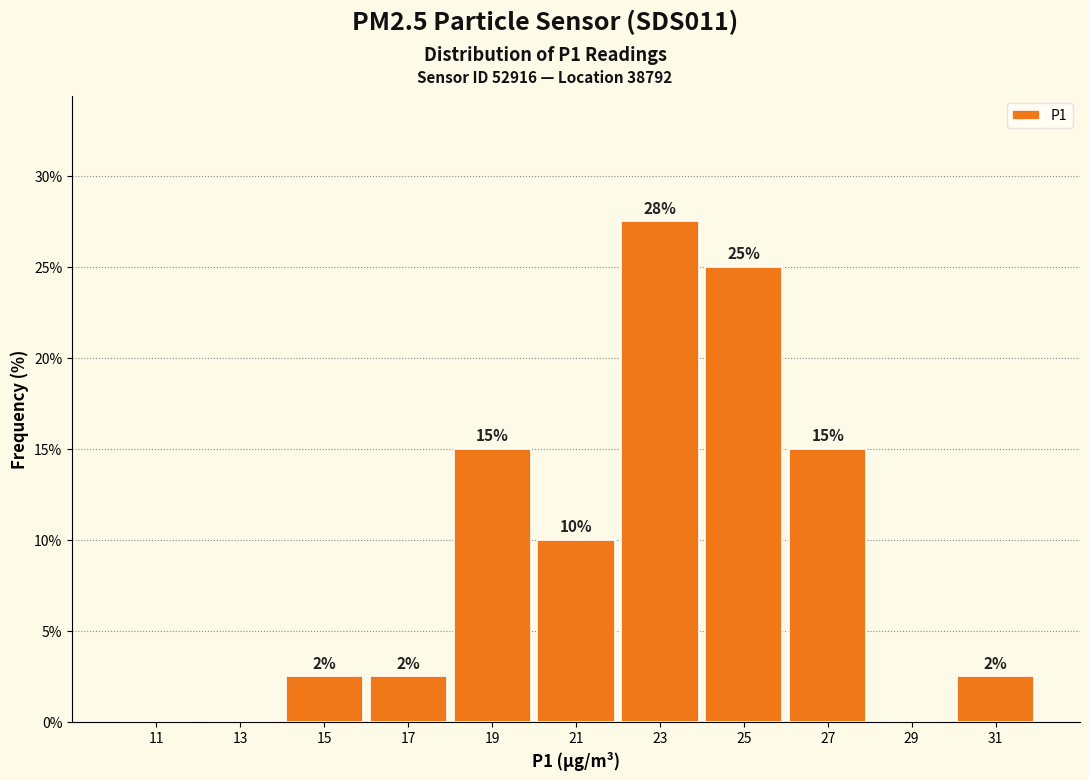

Over which range of the x-axis is the bar tallest?

22 to 24